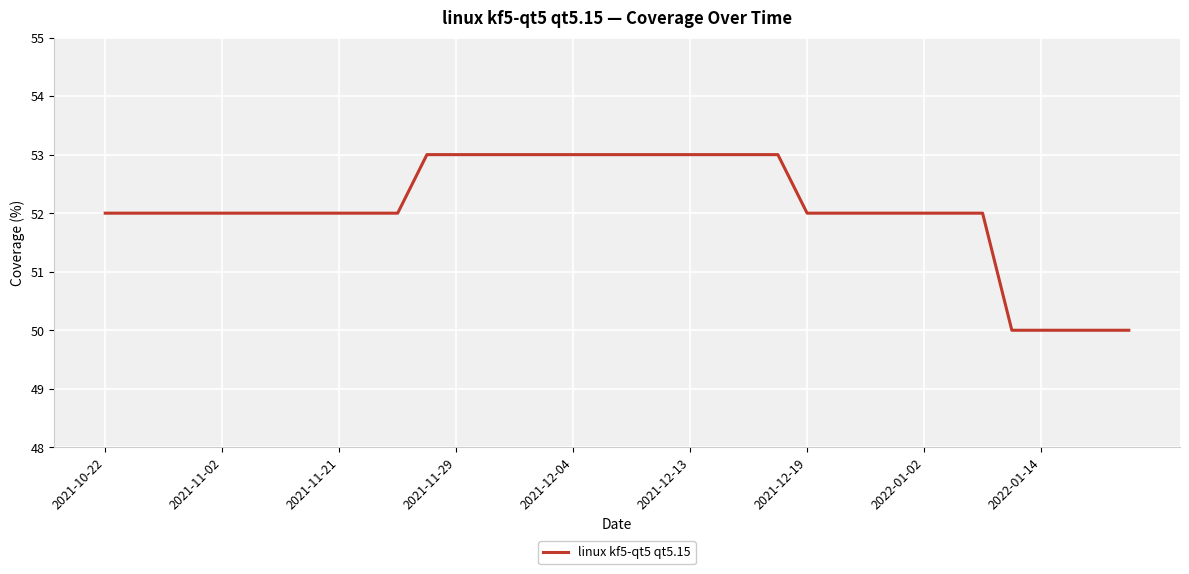

What is the difference between the maximum and minimum values?

3